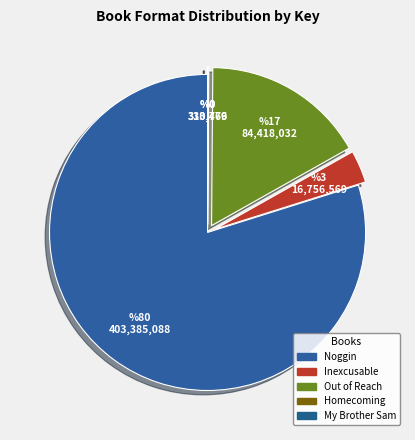

Is there any slice that represents more than half of the pie?

Yes